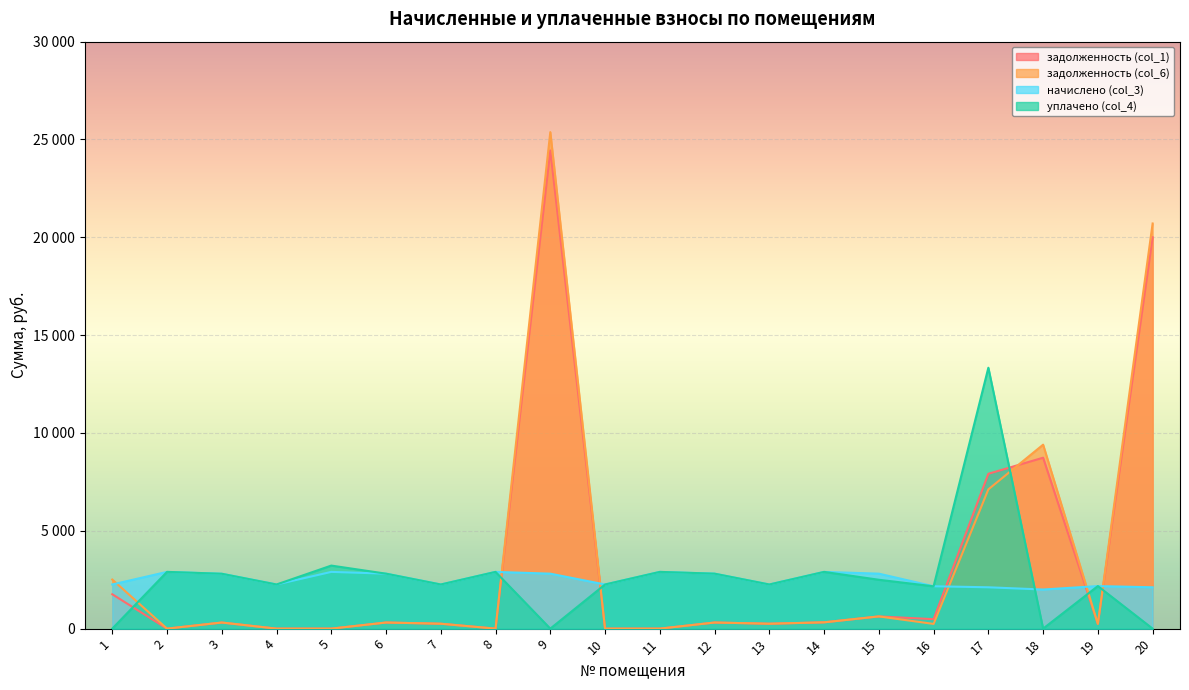

In задолженность (col_6), how many points are lower than both neighbors (excluding endpoints)?

5